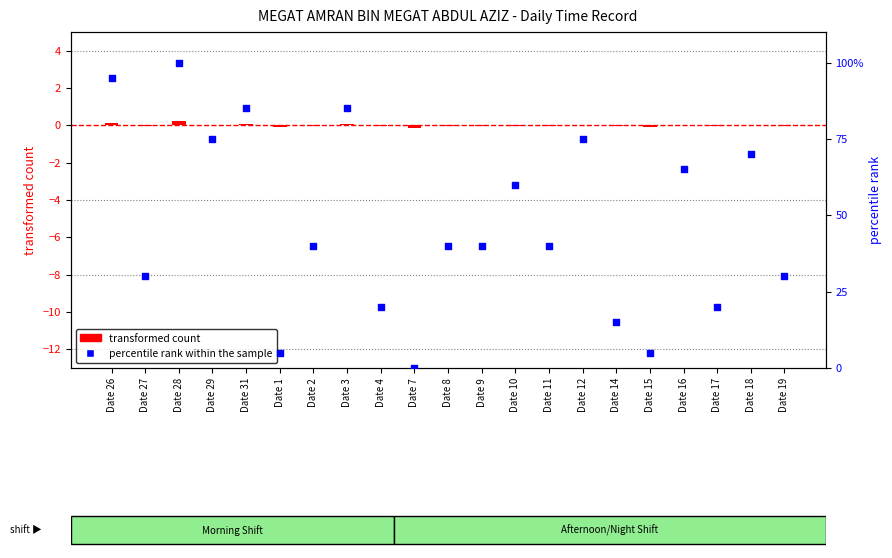

Is the value of percentile rank within the sample at Date 27 greater than the value of transformed count at Date 8?

Yes